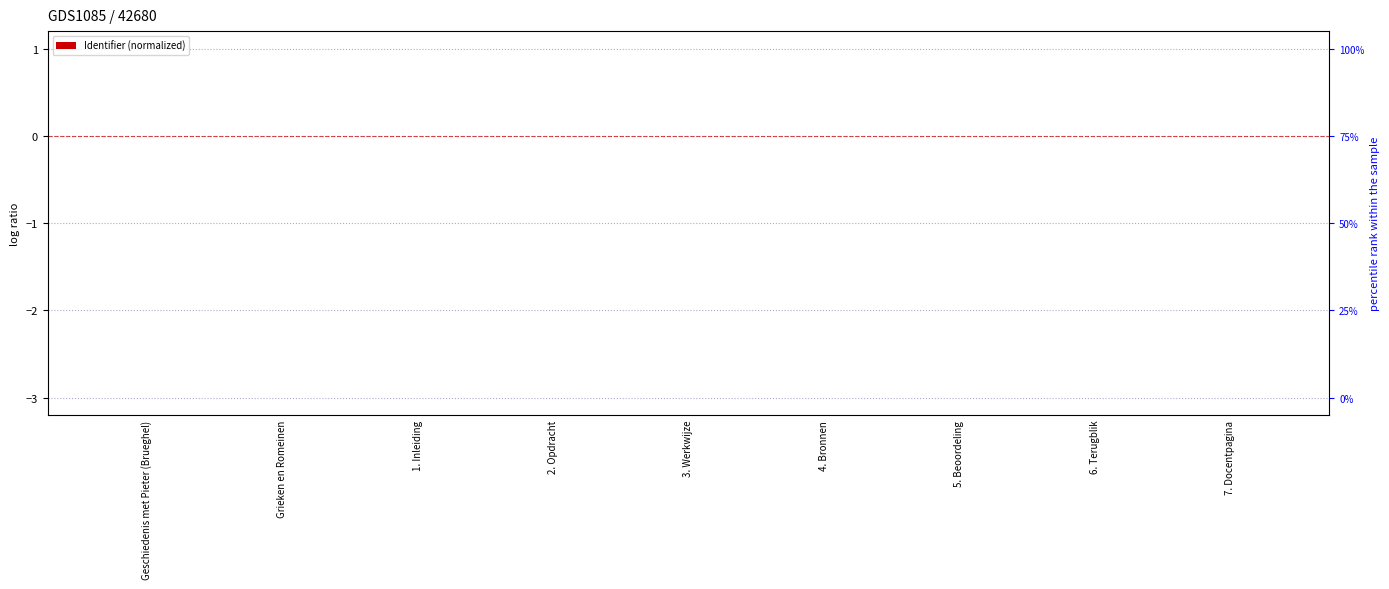

Count the values in the range 0 to 1.

2